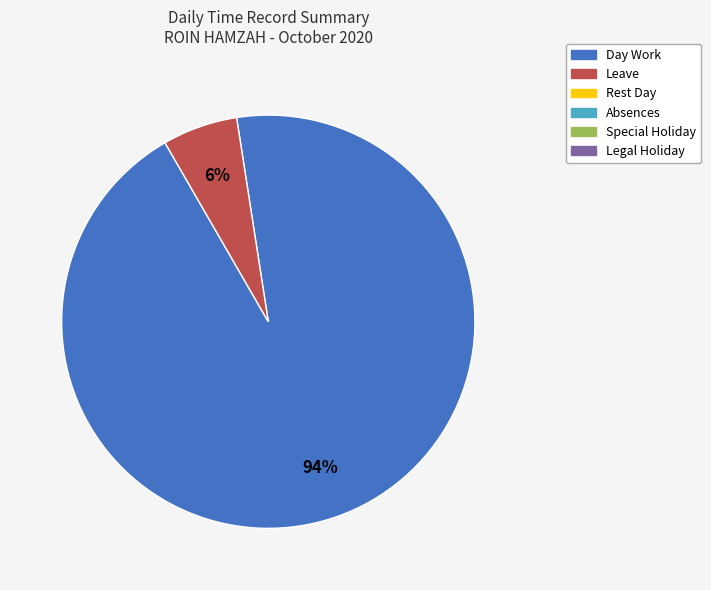

Is there any slice that represents more than half of the pie?

Yes